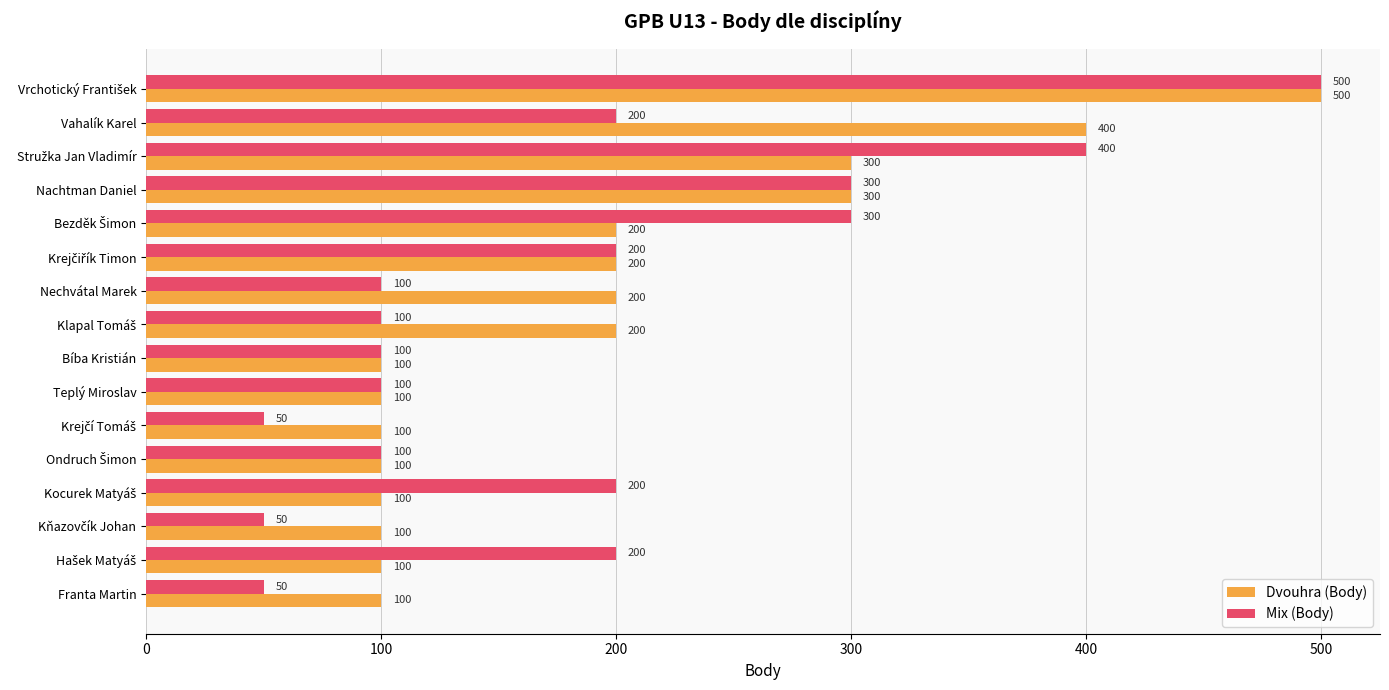

The Dvouhra (Body) series shows 200 at Nachtman Daniel. True or false?

False